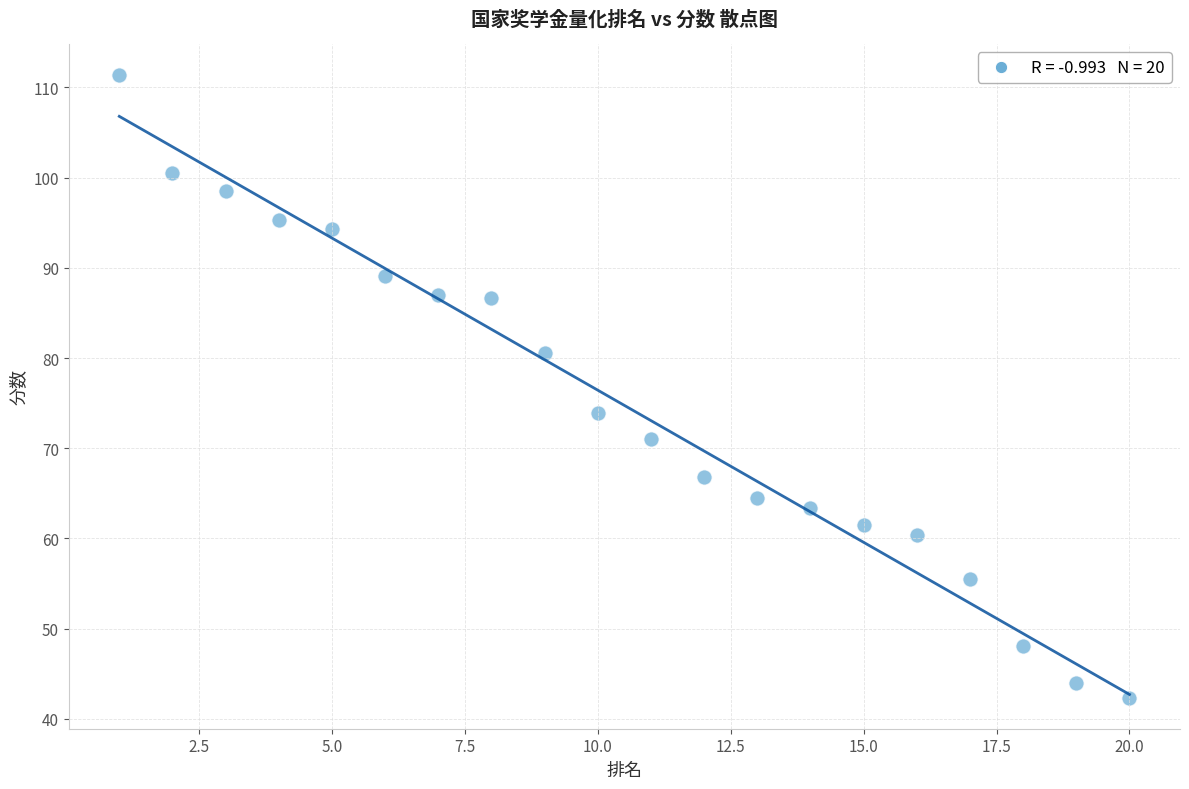

What Y value in the scatter plot is closest to 76?

74.0